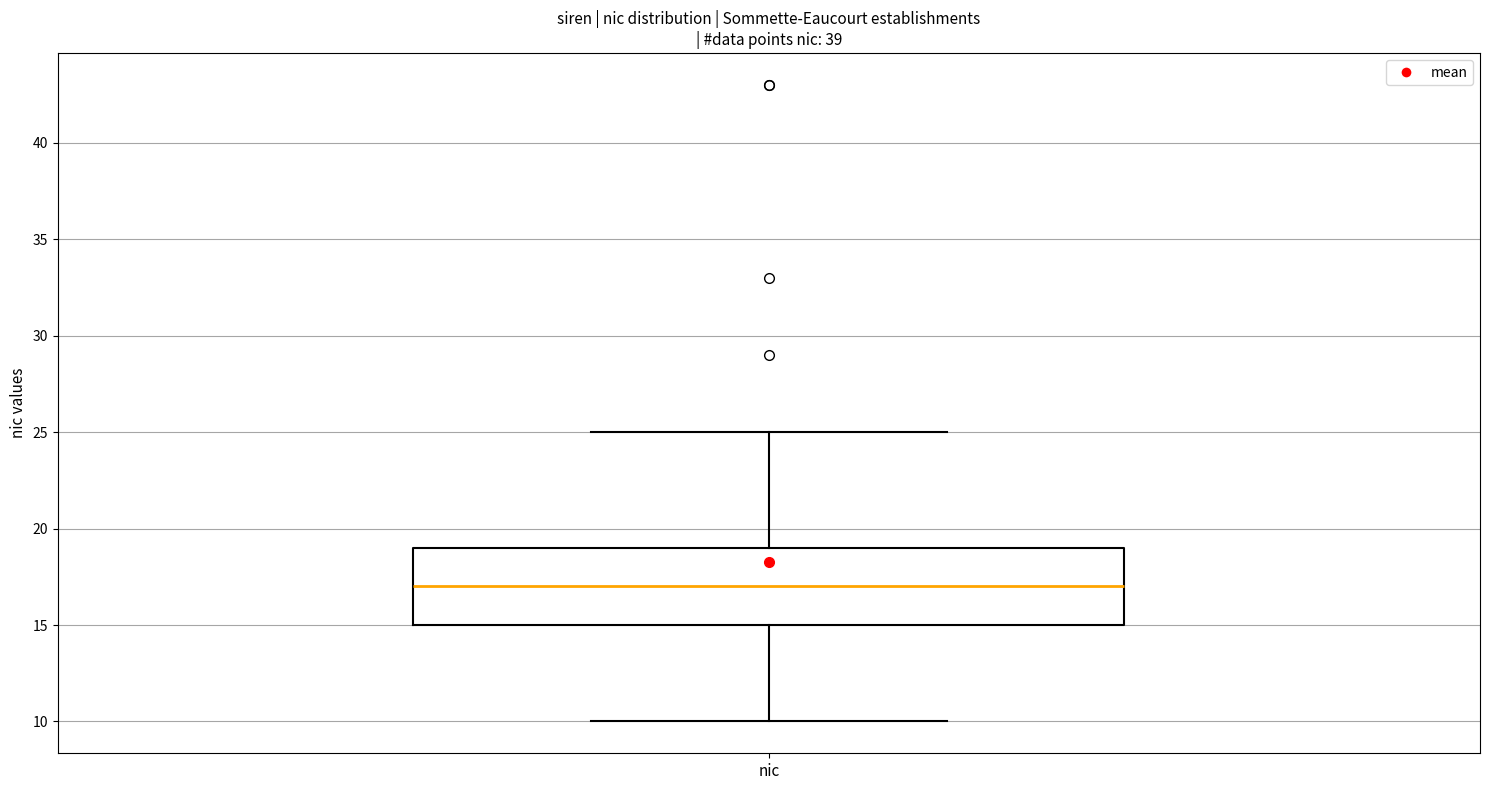

Read this box plot against the y-axis: the position of the median line, the range covered by the box, and the ends of both whiskers. The values are not printed on the chart, so give them approximately, as read against the axis.

median 17, box 15 to 19, whiskers 10 to 25